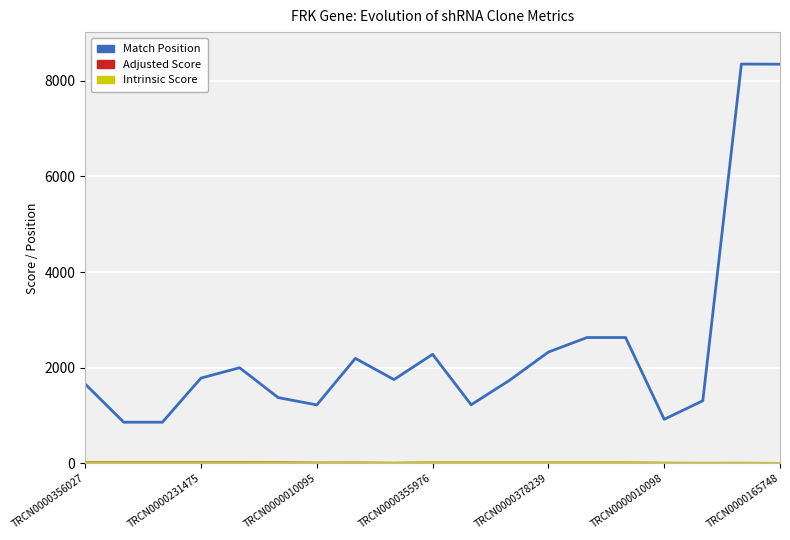

Which series has the largest total across all categories?

Match Position